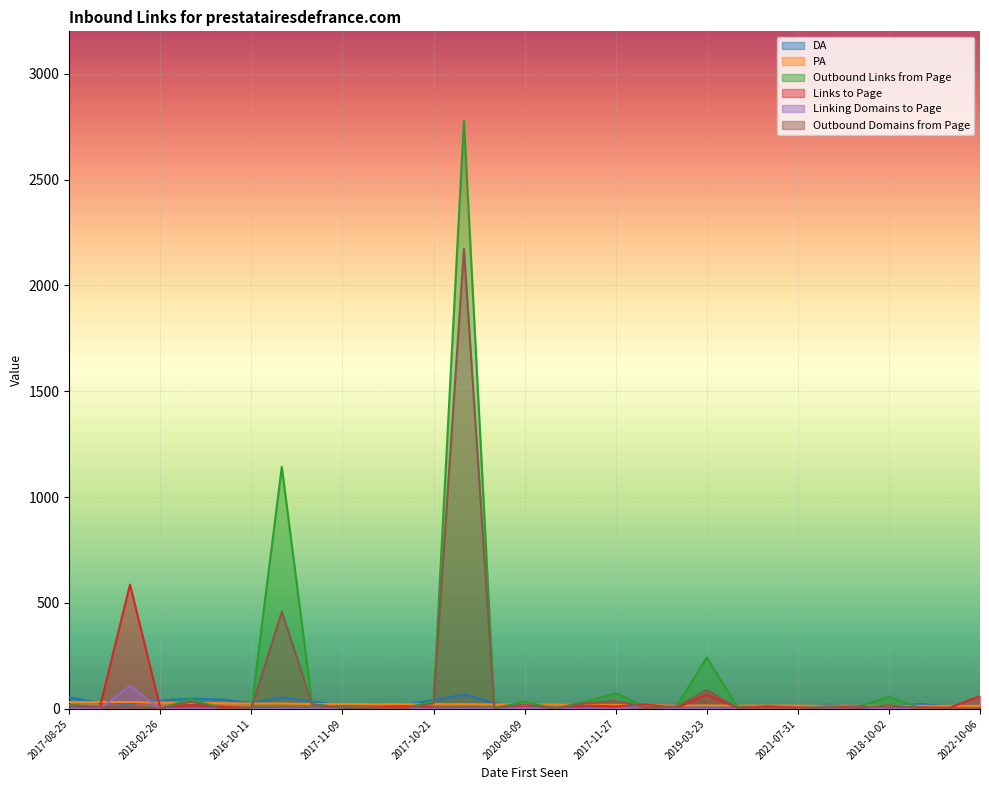

How many lines are shown in the chart?

6